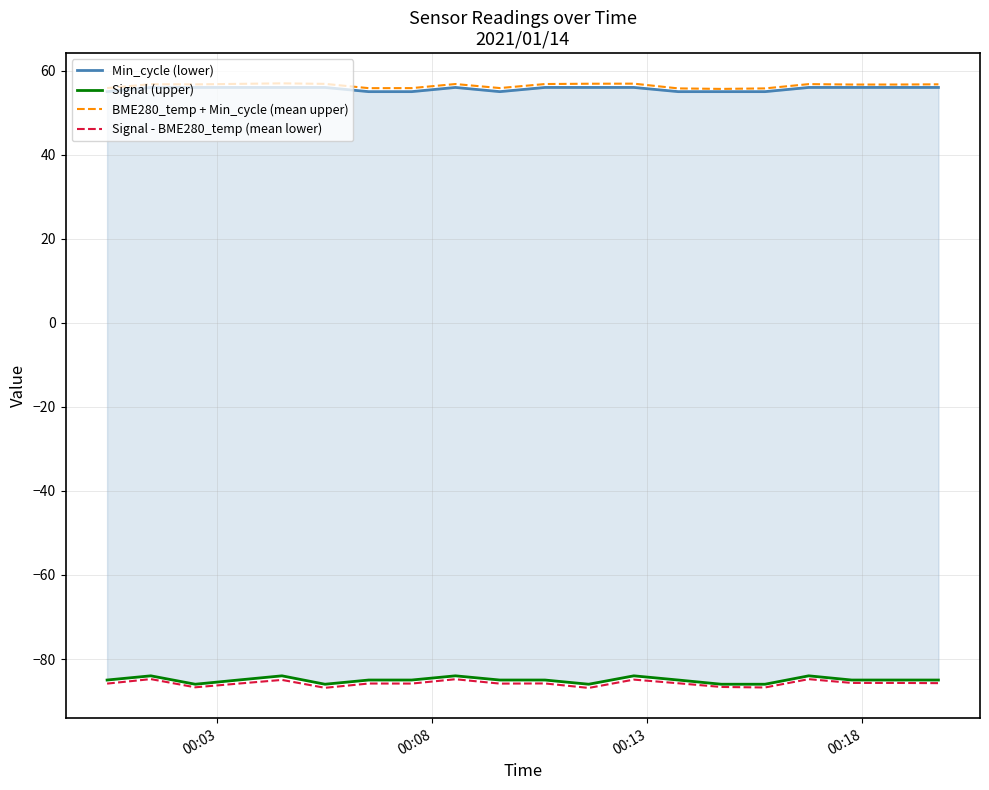

True or false: Signal (upper) and Min_cycle (lower) intersect in this chart.

False